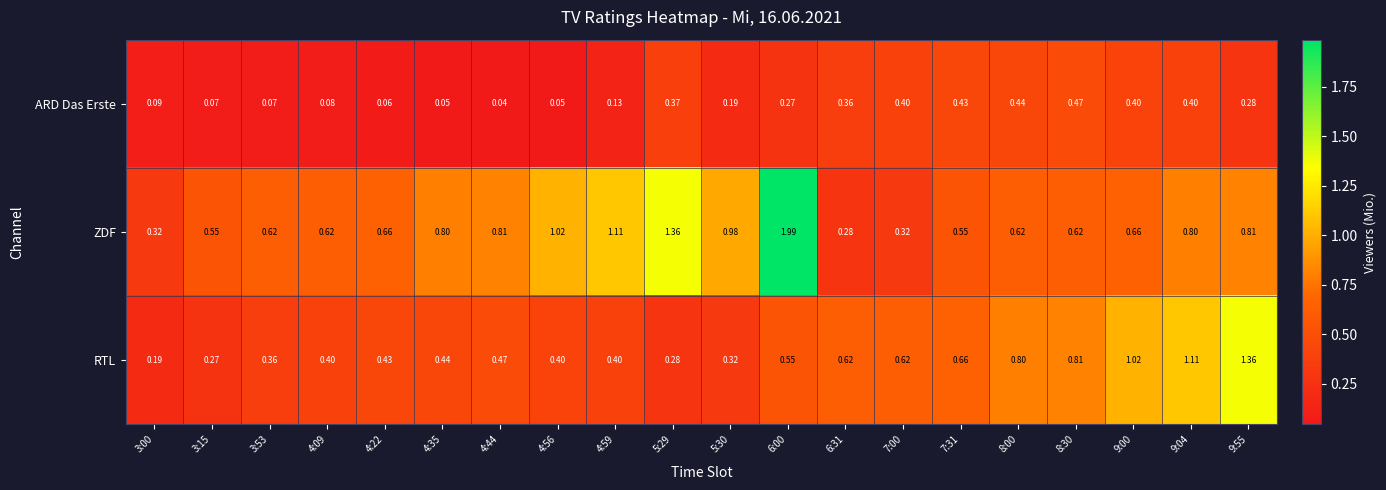

List the series in order of their overall mean, highest first.

ZDF, RTL, ARD Das Erste